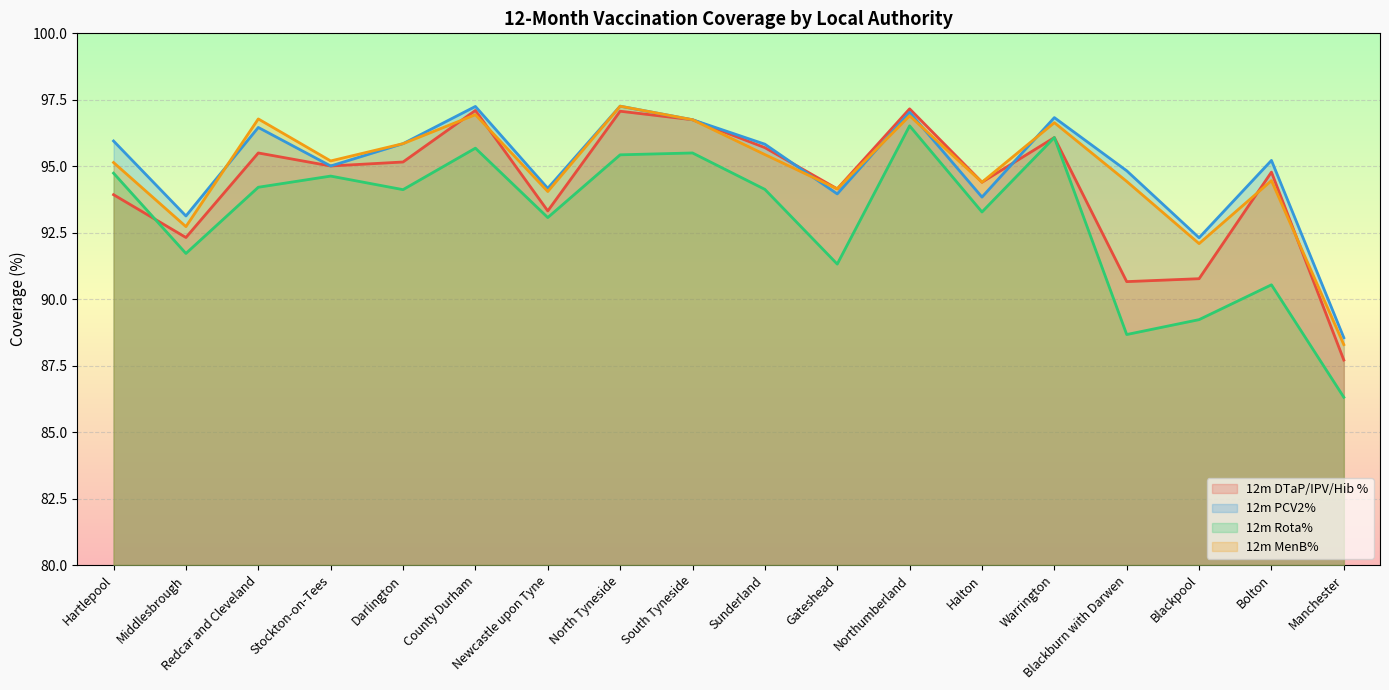

At which label does 12m DTaP/IPV/Hib % first exceed 95?

Redcar and Cleveland